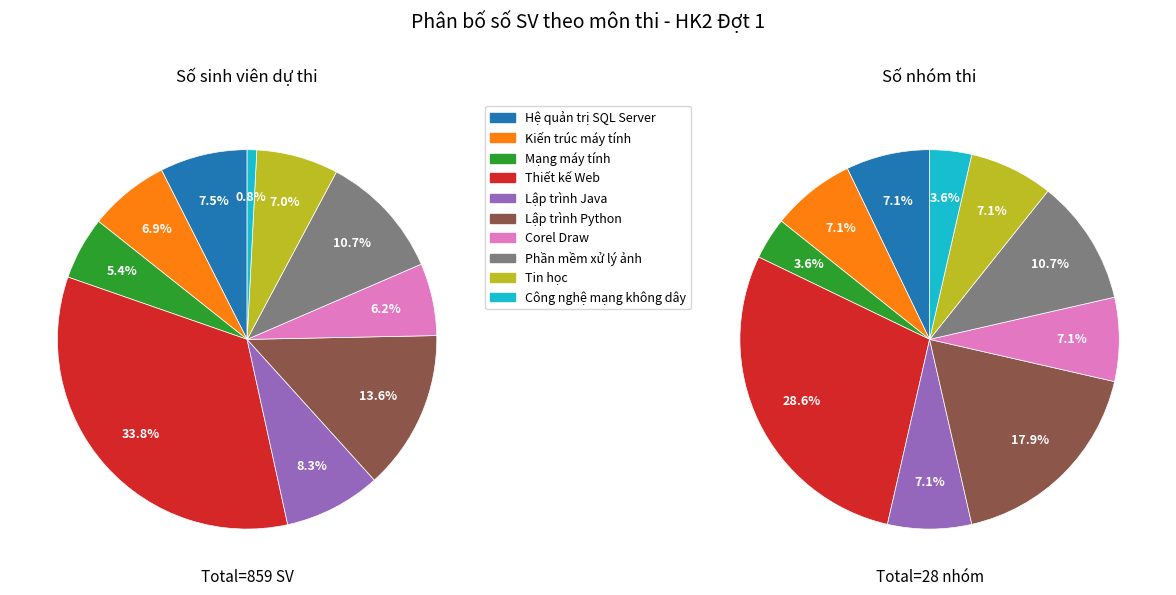

How many segments does this pie chart have?

10